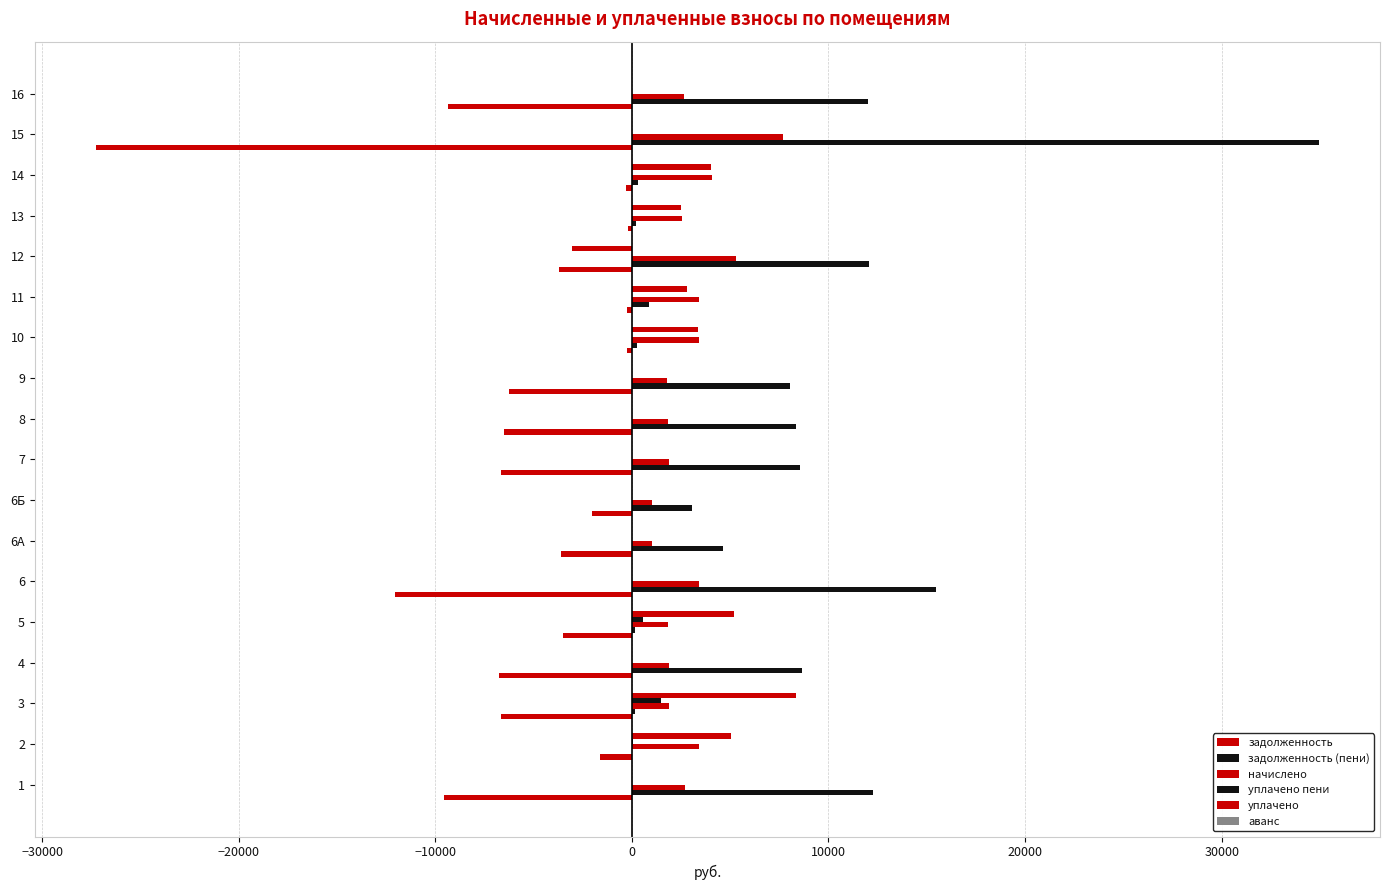

The задолженность (пени) series shows 14594.2 at 9. True or false?

False